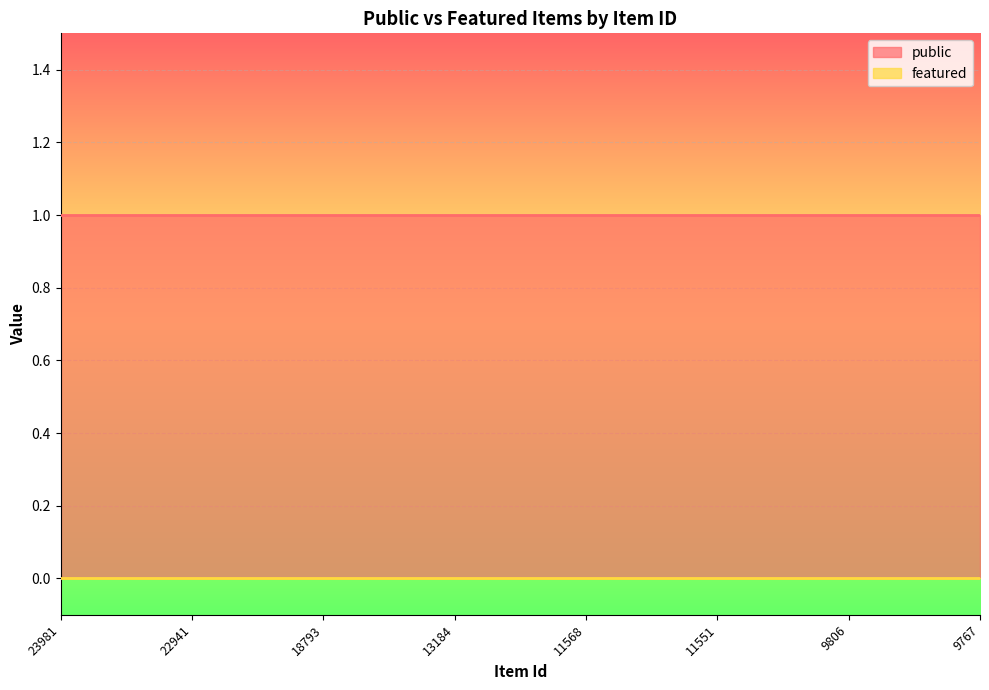

Count the number of data series in this chart.

2